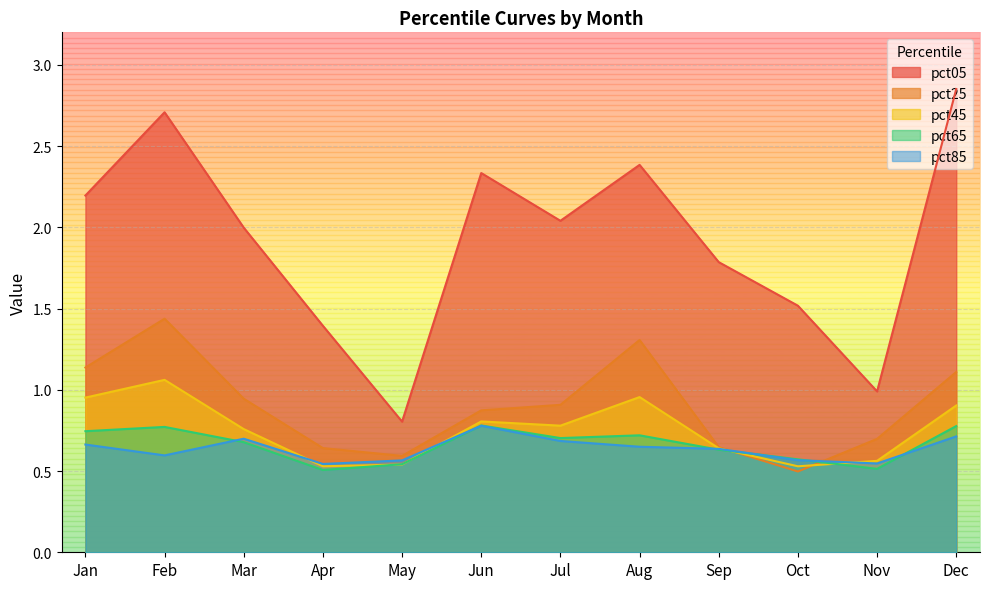

Rank the categories by pct25 value from lowest to highest.

Oct, May, Apr, Sep, Nov, Jun, Jul, Mar, Dec, Jan, Aug, Feb